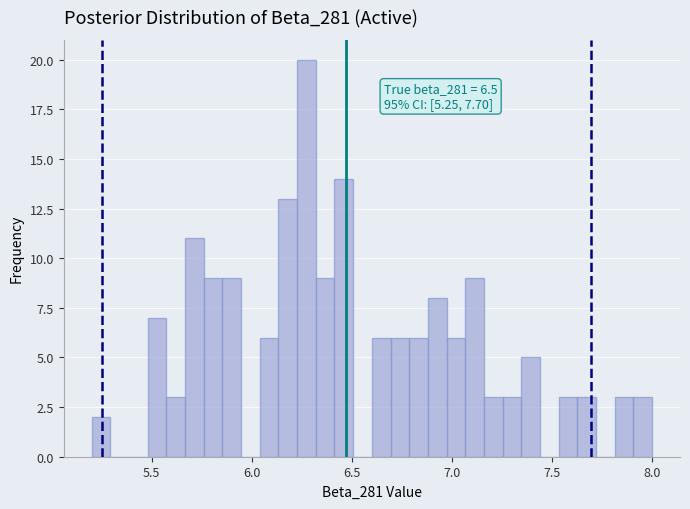

Around what value on the x-axis is the tallest bar? Give the approximate position of its centre, as read against the axis.

6.25